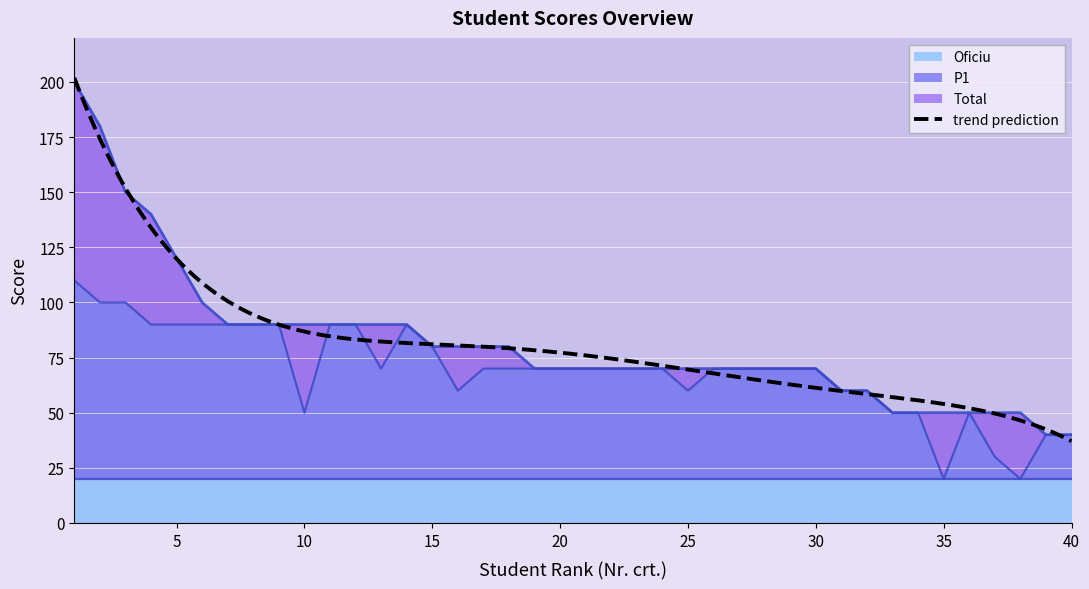

At which category is the sum across all series the highest?

1